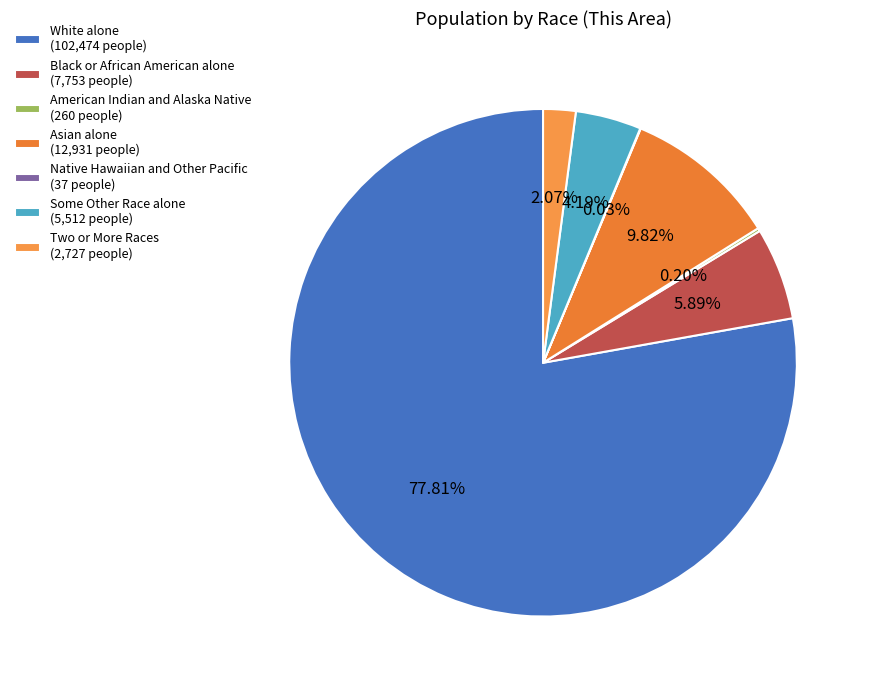

Is there a majority slice in this chart?

Yes